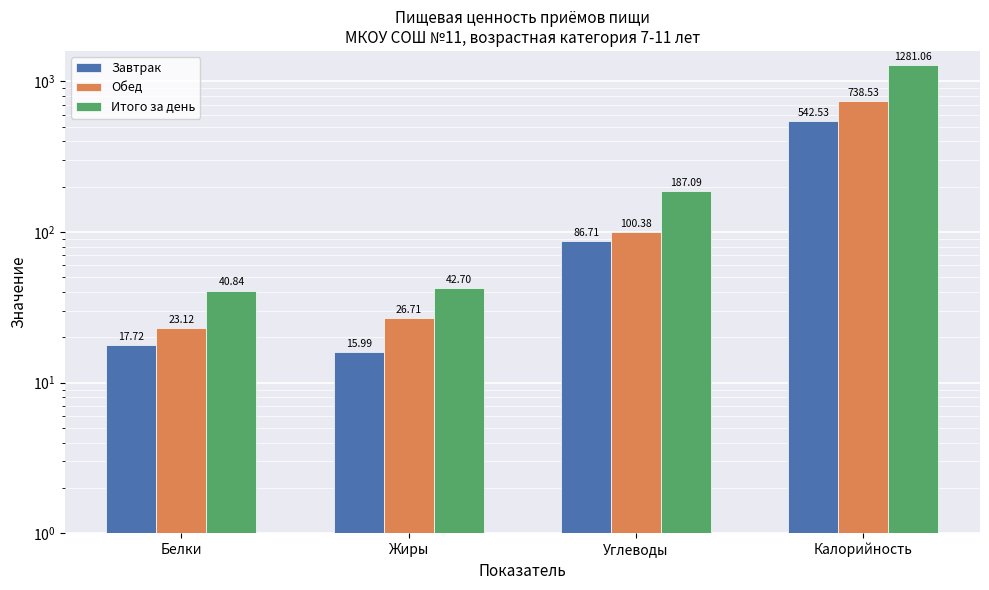

Rank the series at Жиры from highest to lowest value.

Итого за день, Обед, Завтрак